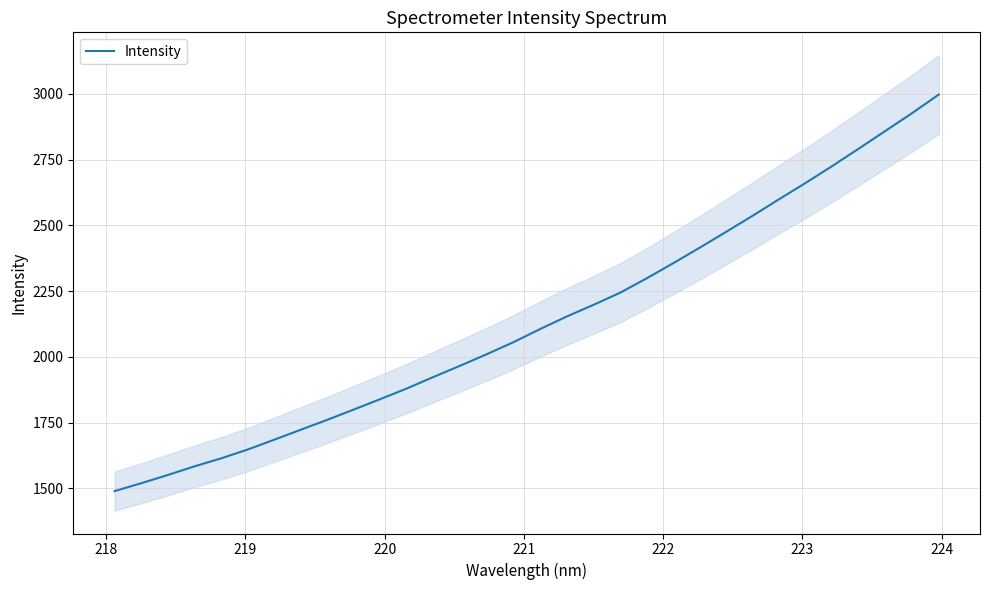

What is the lowest value of the Intensity series?

1489.6